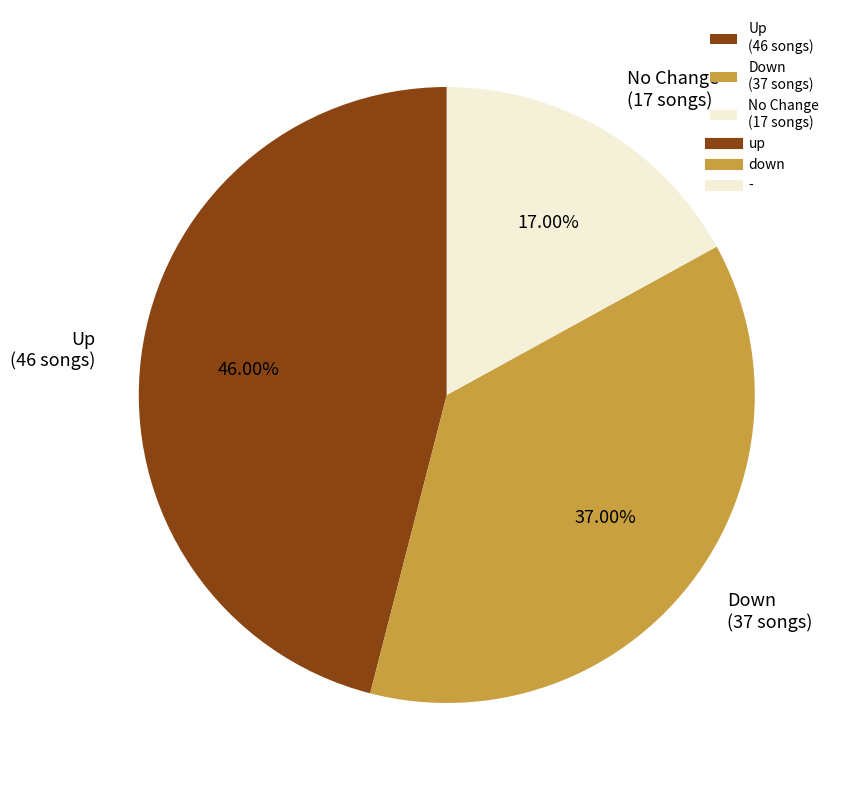

Does No Change (17 songs) represent more than half of the total?

No